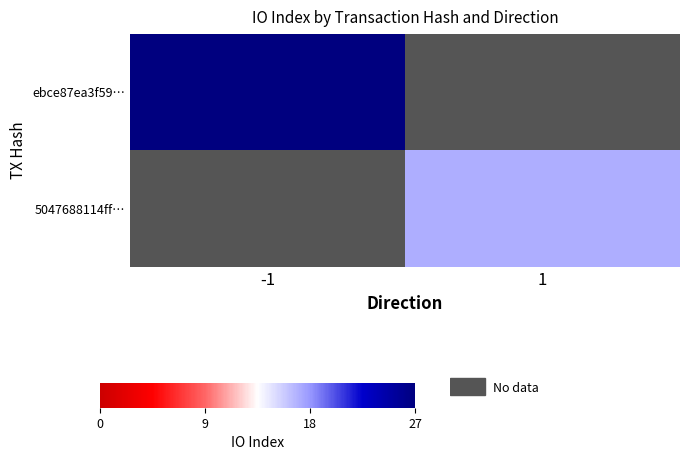

Which category has the highest value across all series?

-1